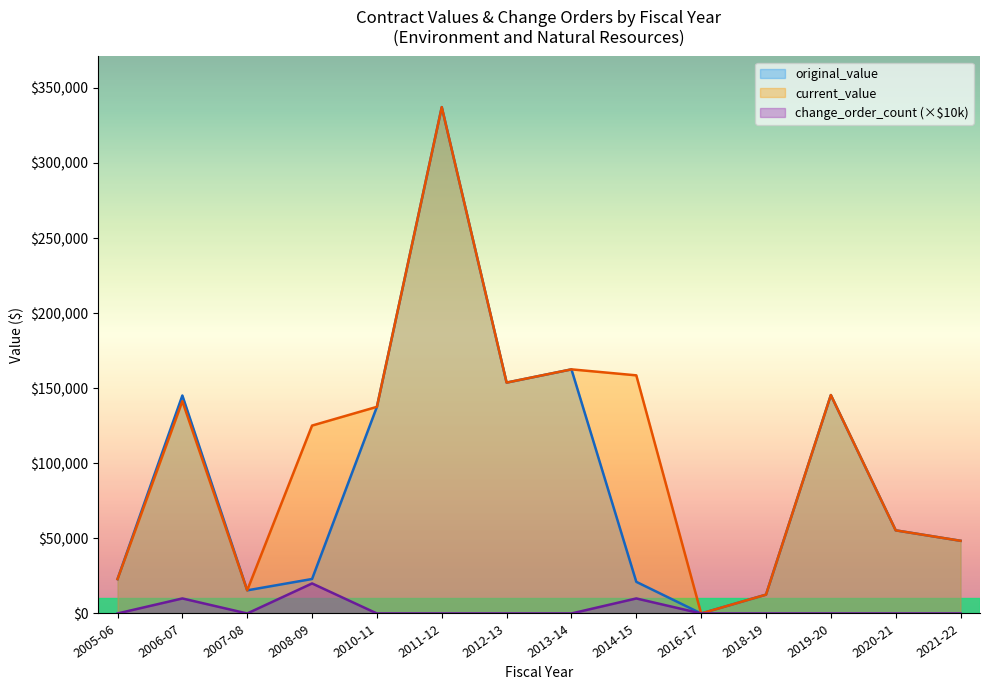

List the series in order of their overall mean, highest first.

current_value, original_value, change_order_count (×$10k)